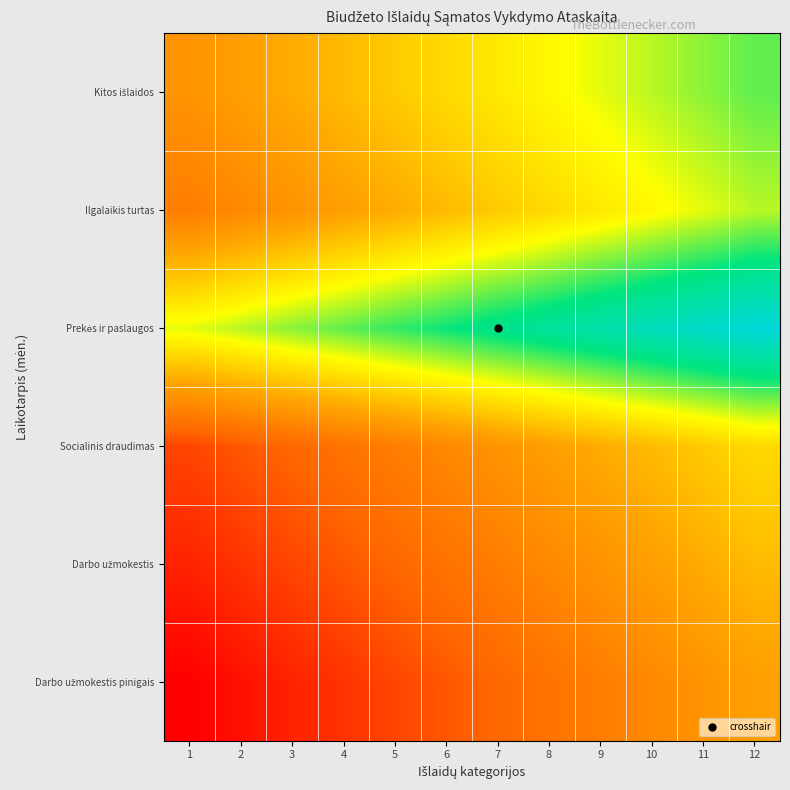

Which has a higher value, 7 or 8?

8